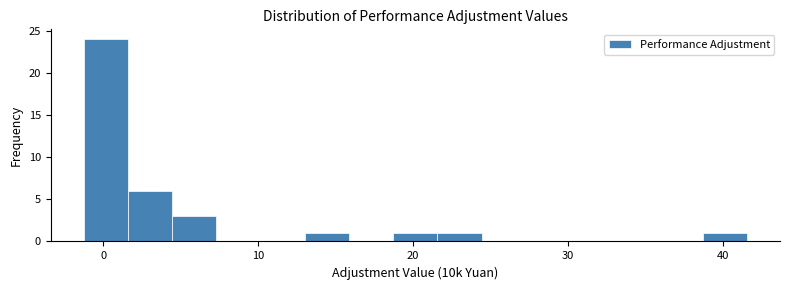

Read against the x-axis, roughly where is the centre of the tallest bar?

0